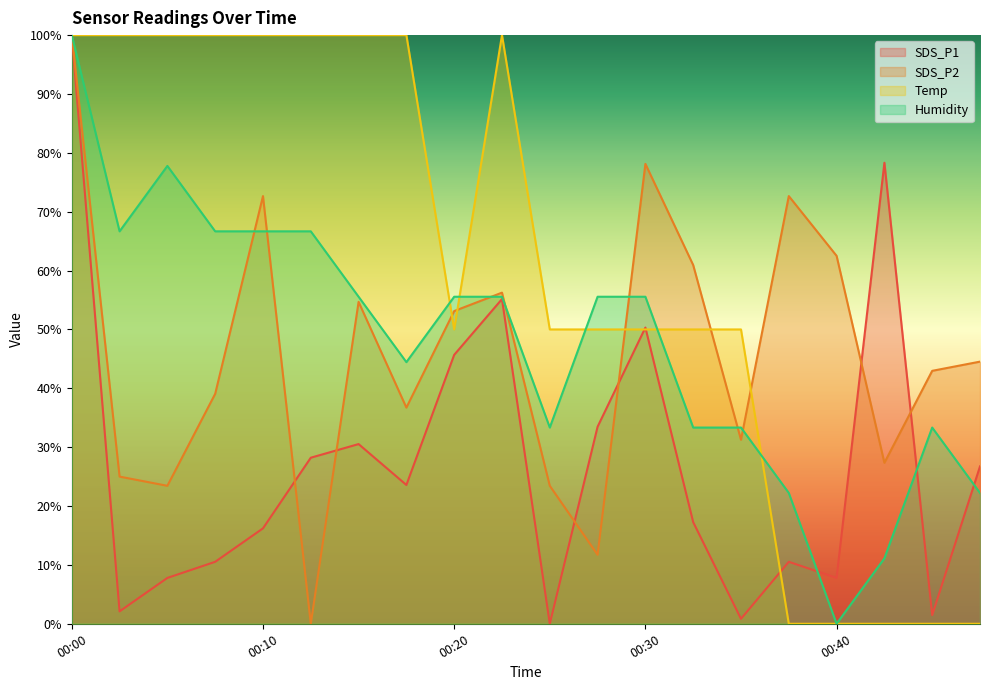

What are all the series names shown in the legend?

SDS_P1, SDS_P2, Temp, Humidity